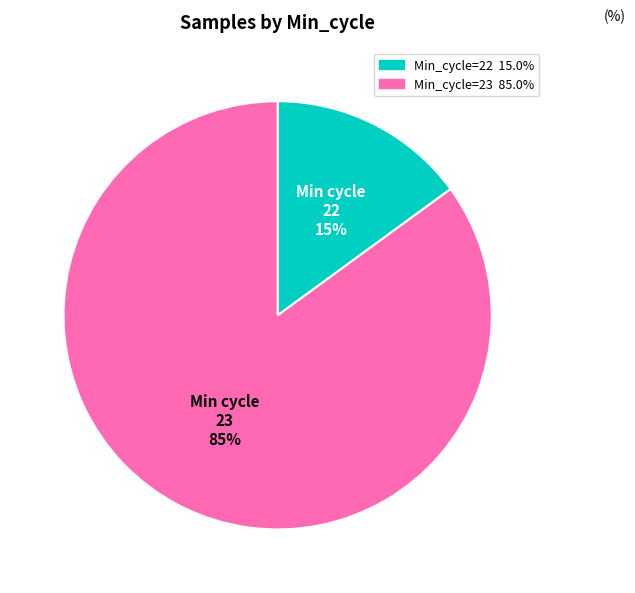

Does any single category account for the majority?

Yes